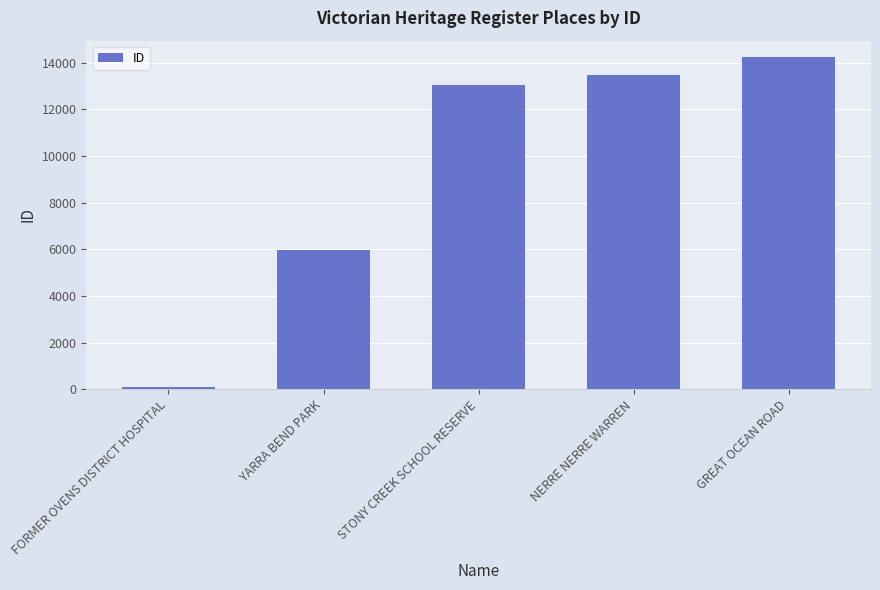

Where is the data nearest to the value 7164?

YARRA BEND PARK